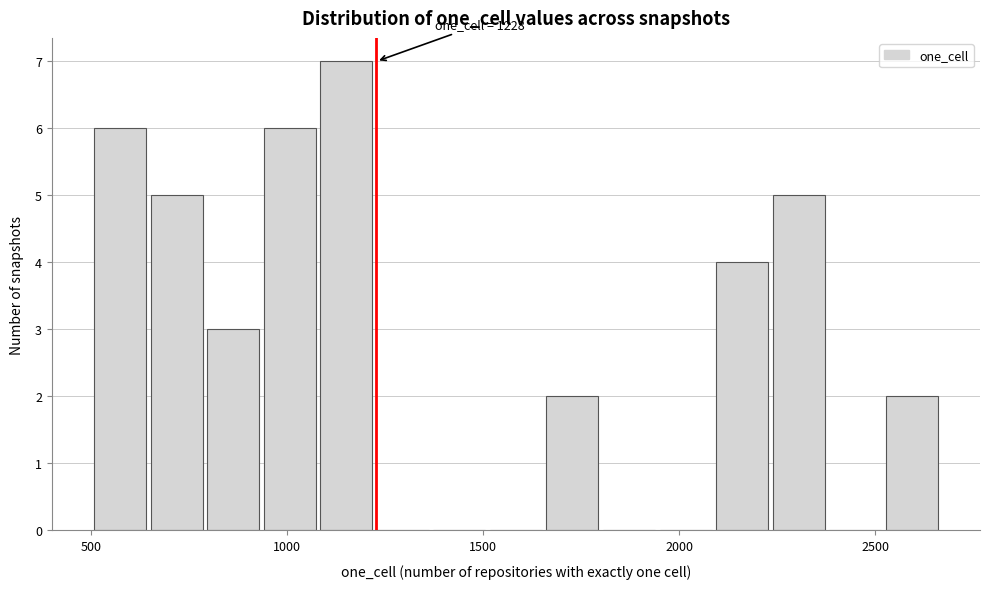

Around what value on the x-axis is the tallest bar? Give the approximate position of its centre, as read against the axis.

1150